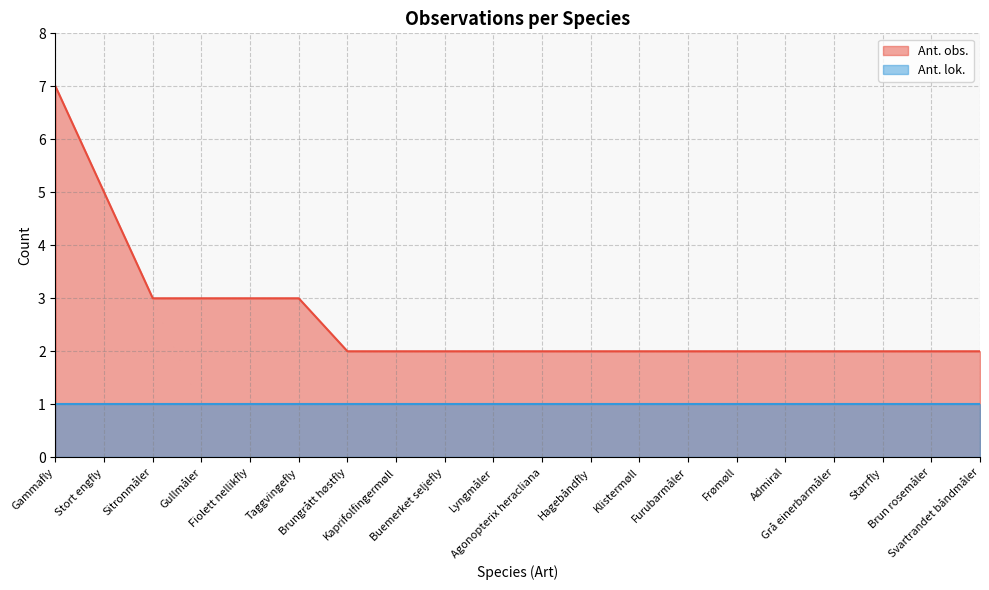

Between Brun rosemåler and Taggvingefly, which is larger?

Taggvingefly